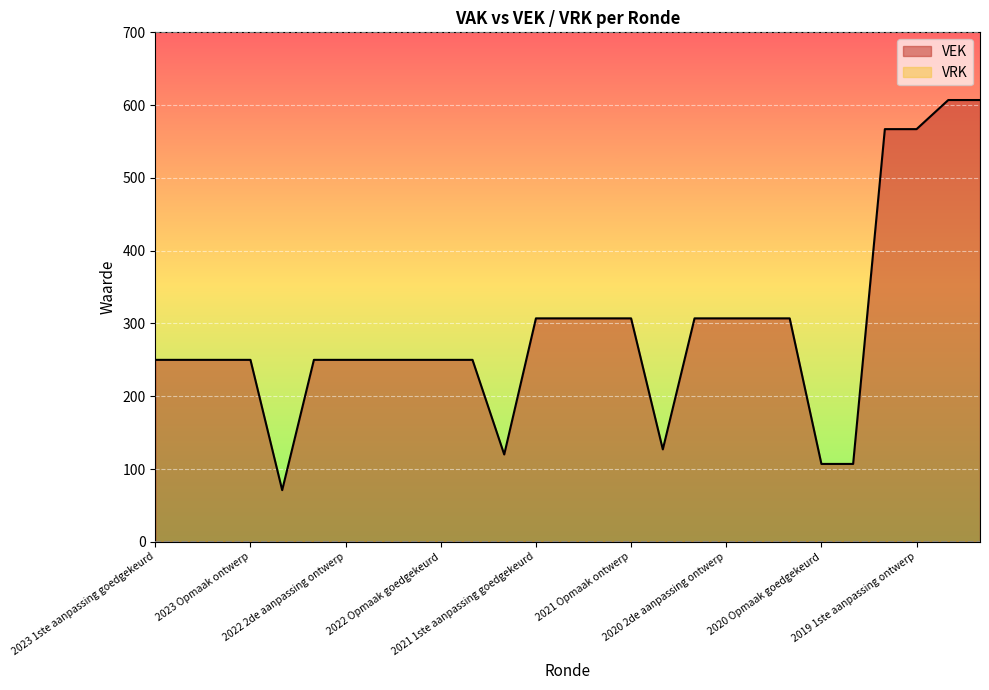

How many lines are shown in the chart?

2